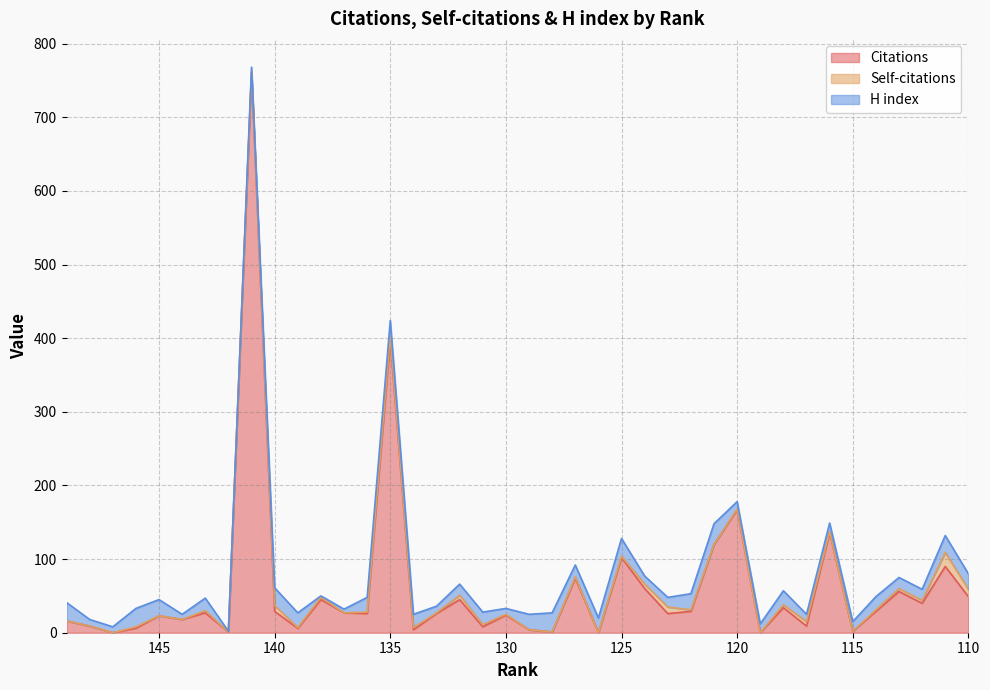

Reading left to right, transcribe all the data shown in this chart.

Citations: 149=16	148=9	147=0	146=6	145=23	144=18	143=27	142=1	141=761	140=29	139=6	138=45	137=27	136=26	135=398	134=4	133=26	132=45	131=8	130=24	129=4	128=1	127=74	126=0	125=102	124=60	123=26	122=29	121=120	120=167	119=0	118=34	117=9	116=136	115=2	114=29	113=56	112=40	111=90	110=49
Self-citations: 149=0	148=0	147=0	146=2	145=0	144=0	143=3	142=0	141=1	140=8	139=1	138=3	137=0	136=2	135=6	134=3	133=1	132=6	131=3	130=1	129=0	128=0	127=2	126=0	125=2	124=6	123=9	122=2	121=0	120=1	119=0	118=4	117=6	116=1	115=0	114=2	113=4	112=4	111=19	110=10
H index: 149=25	148=9	147=8	146=25	145=22	144=7	143=17	142=1	141=6	140=24	139=20	138=2	137=5	136=20	135=20	134=18	133=9	132=15	131=17	130=8	129=21	128=26	127=16	126=20	125=24	124=11	123=13	122=22	121=28	120=10	119=12	118=19	117=10	116=12	115=13	114=18	113=15	112=15	111=23	110=21